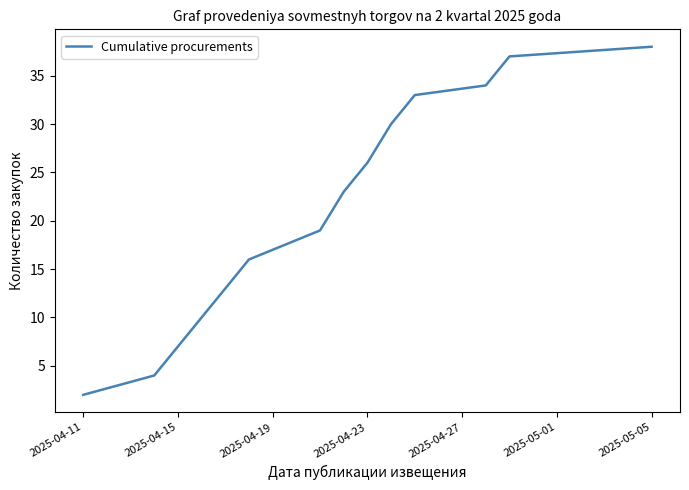

How many distinct data groups are displayed?

1